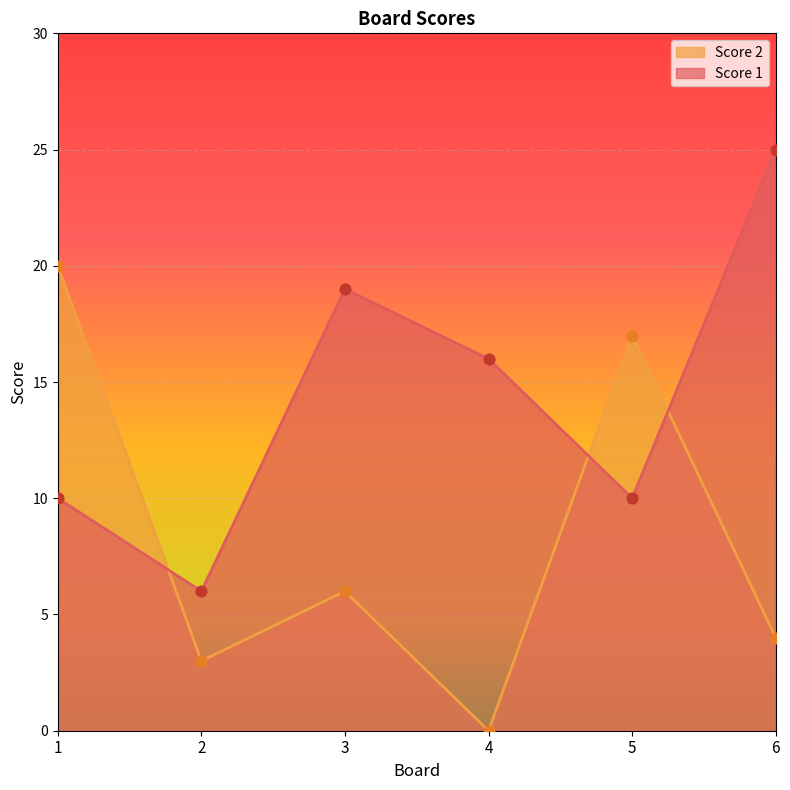

Which series reaches the maximum Y coordinate?

Score 1